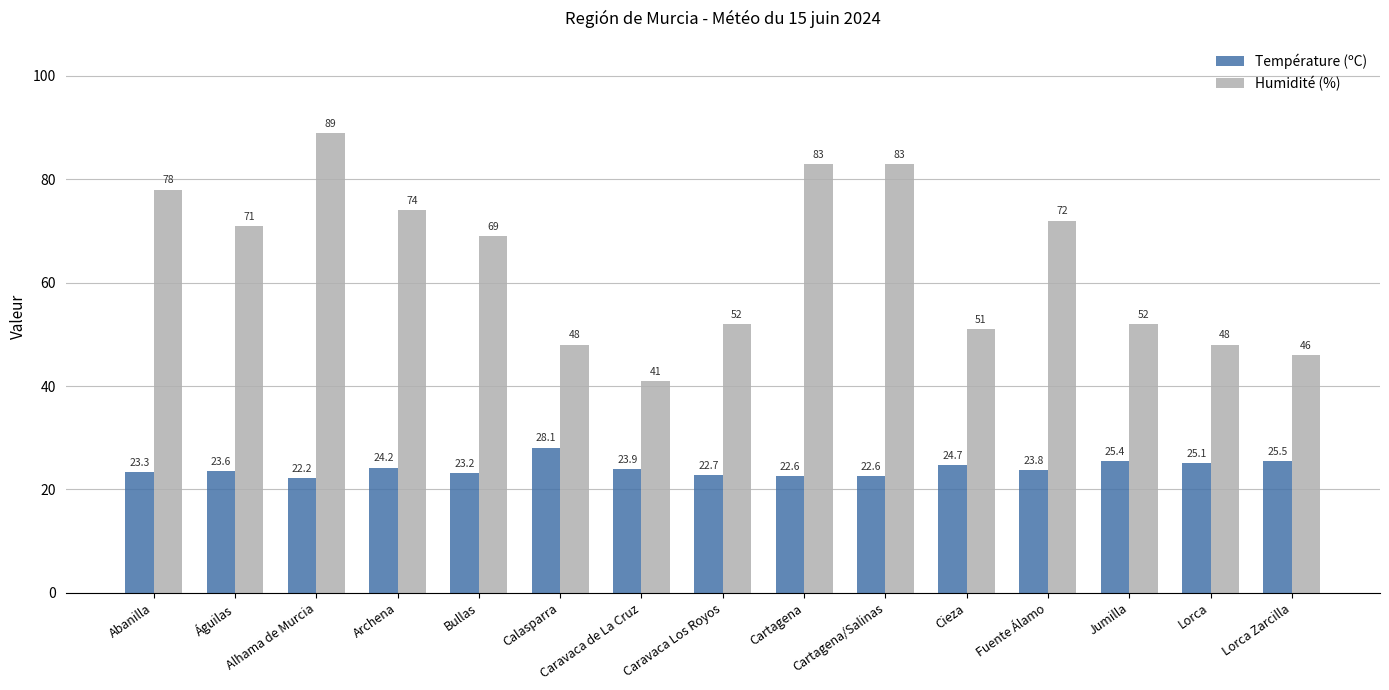

Between Bullas and Fuente Álamo, which series saw the biggest shift?

Humidité (%)